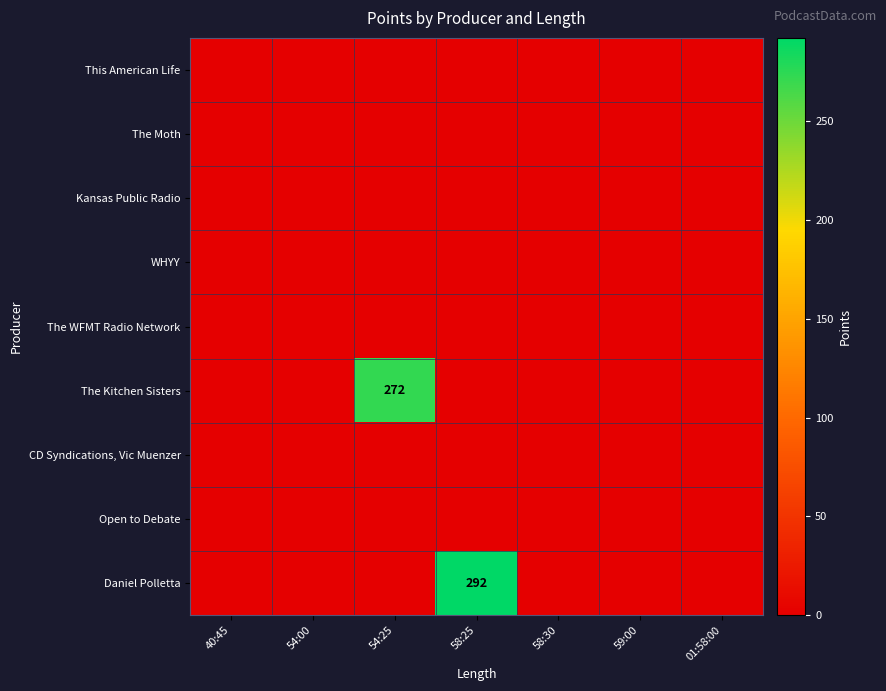

What is the average value of the Daniel Polletta series?

42